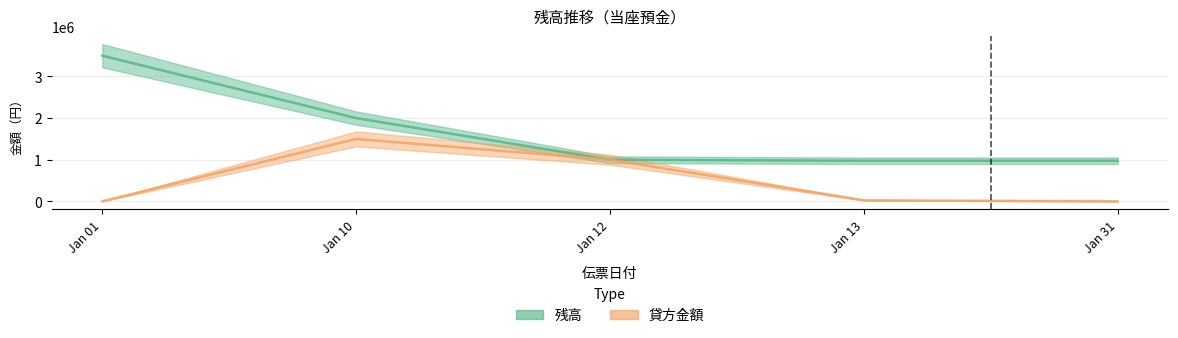

What is the total value across all series at Jan 31?

975000